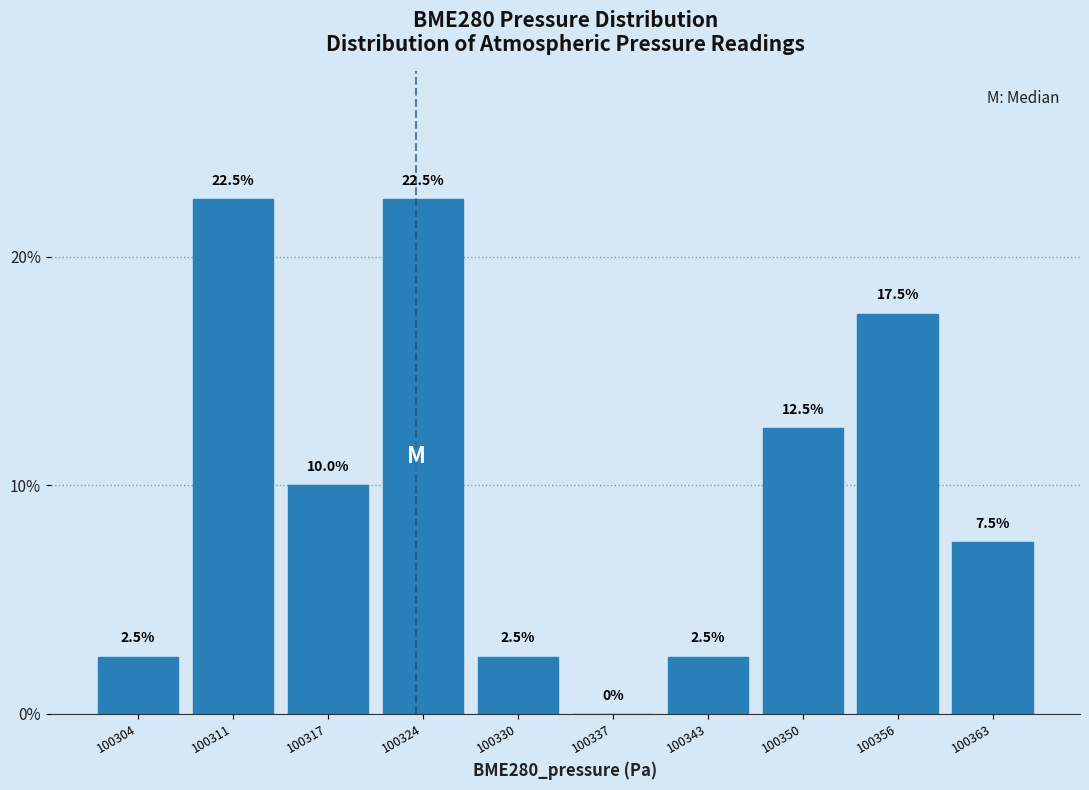

What is the height of the bar covering 100340 to 100347 on the x-axis? The bar edges are not printed on the chart, so give them approximately, as read against the axis.

2.5